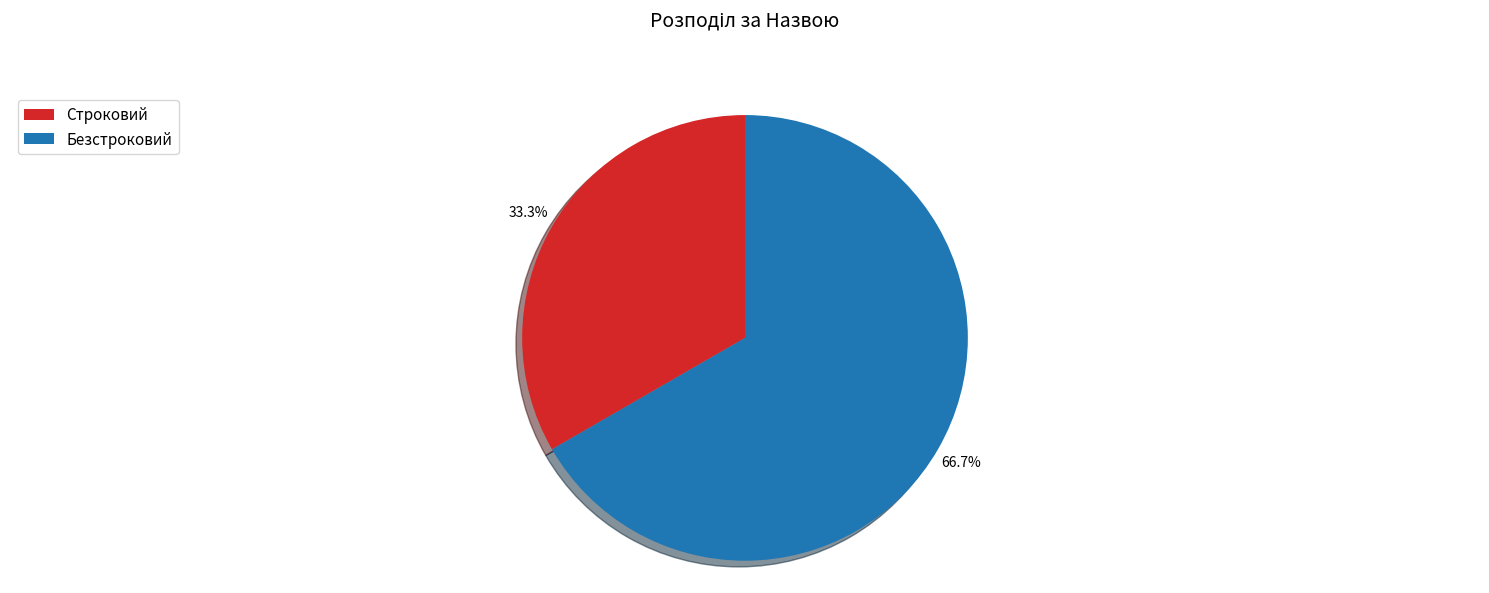

The Строковий slice represents 46% of the pie. True or false?

False